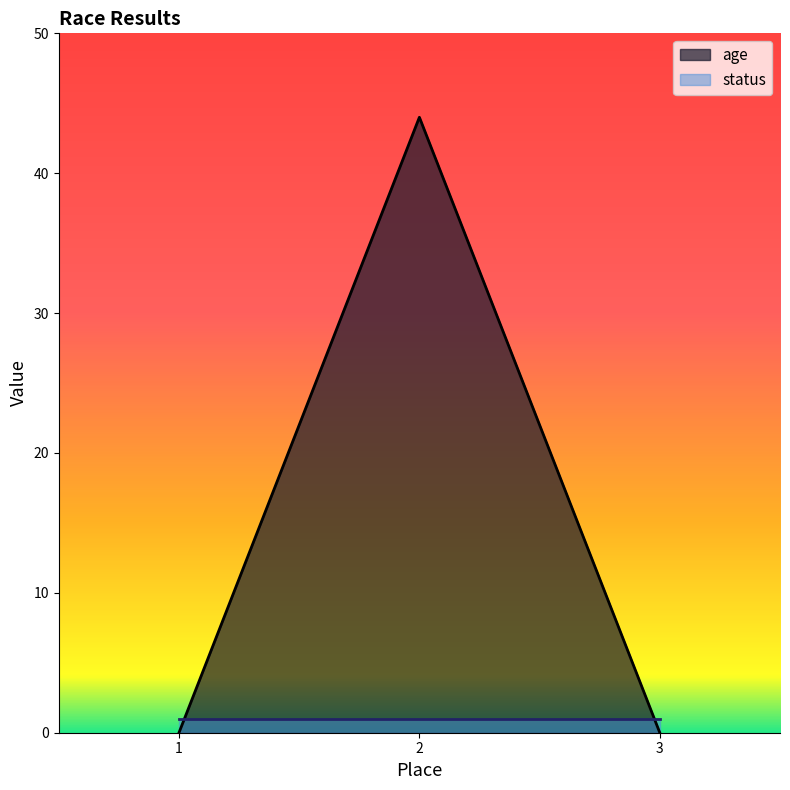

Rank the categories by value from lowest to highest.

1, 3, 2